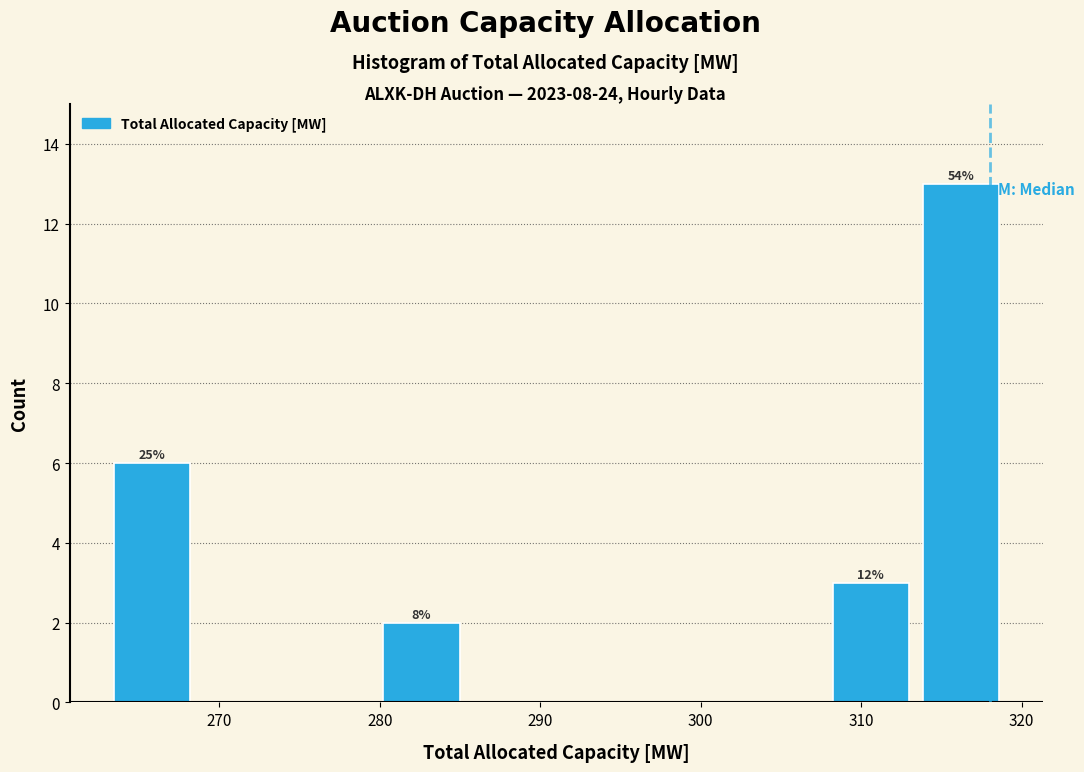

Which range on the x-axis has the tallest bar?

313.4 to 319.0